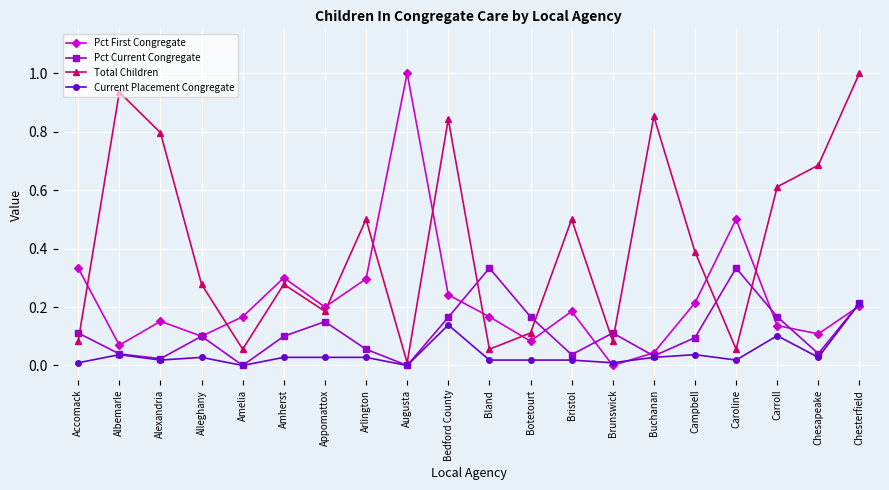

Rank the series at Chesapeake from highest to lowest value.

Total Children, Pct First Congregate, Pct Current Congregate, Current Placement Congregate